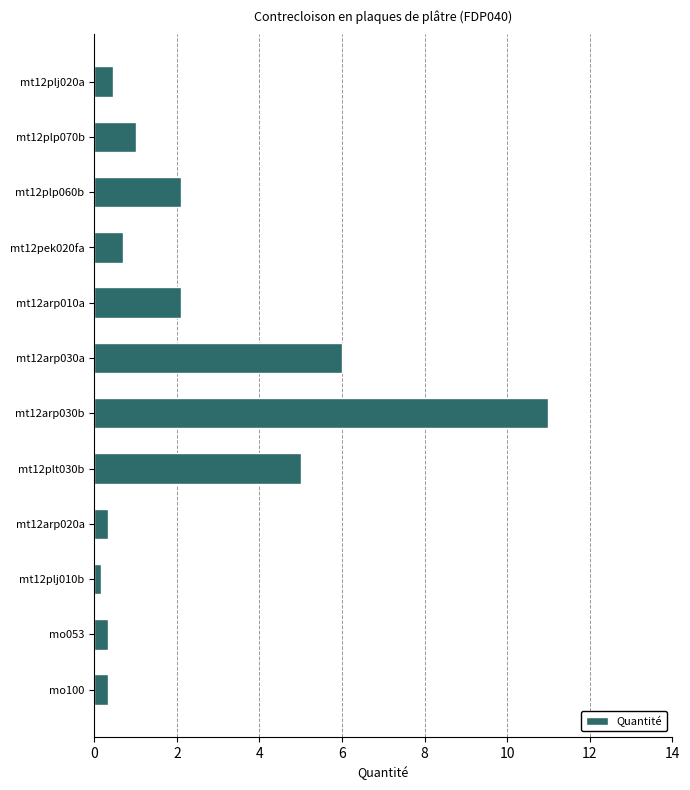

Read the value at mo053.

0.3